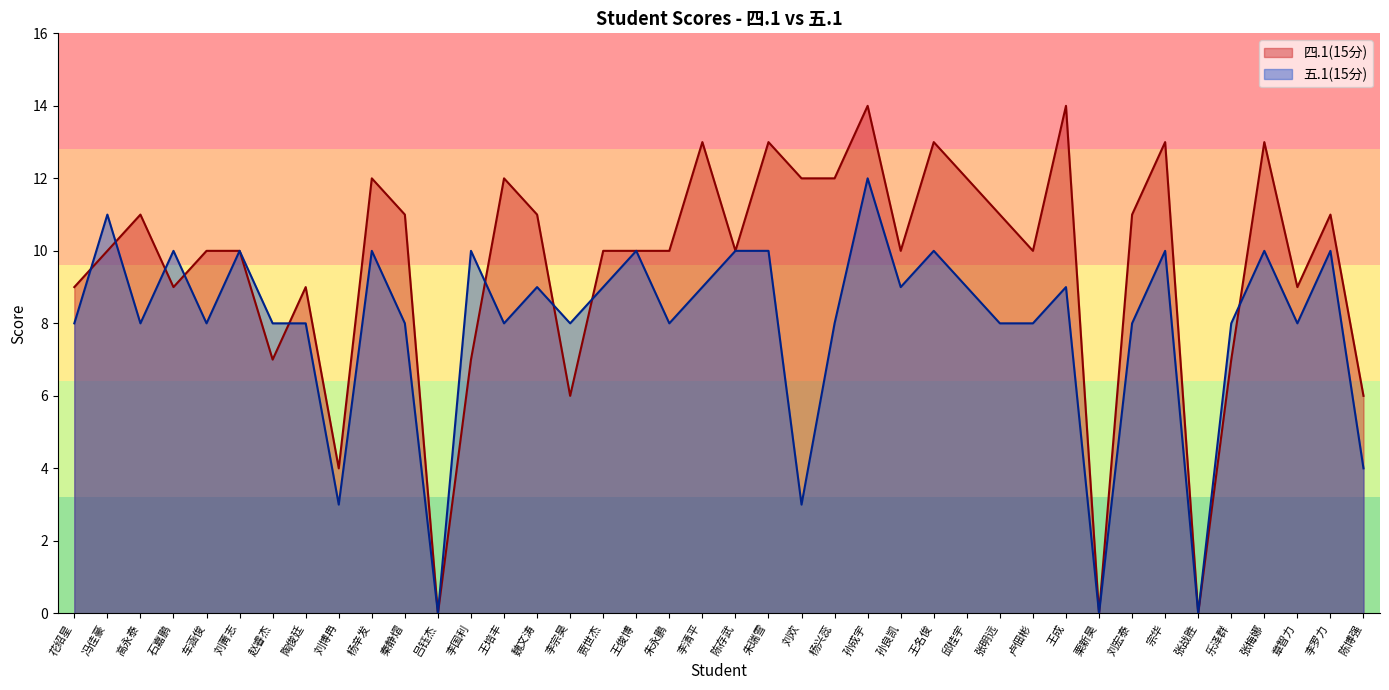

Which series changed the most between 魏文涛 and 宗华?

四.1(15分)